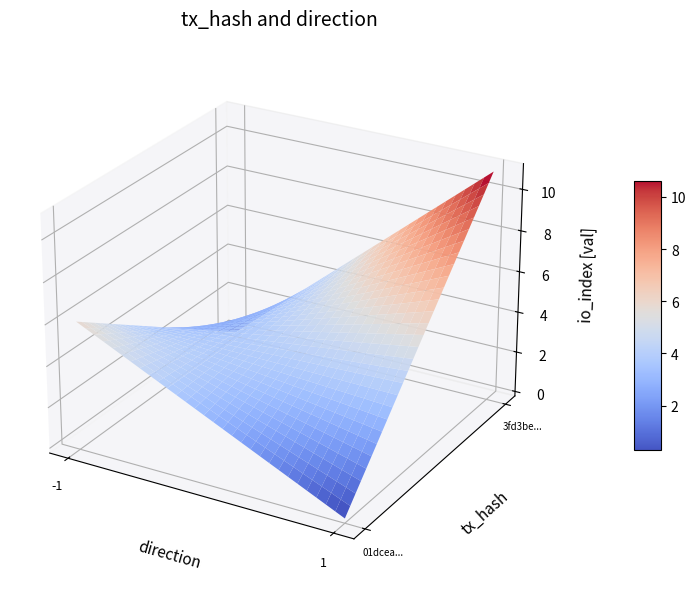

What is the difference between the 3fd3be3c405528062d50e4aff15e1de62099404 values at io_index and direction?

10